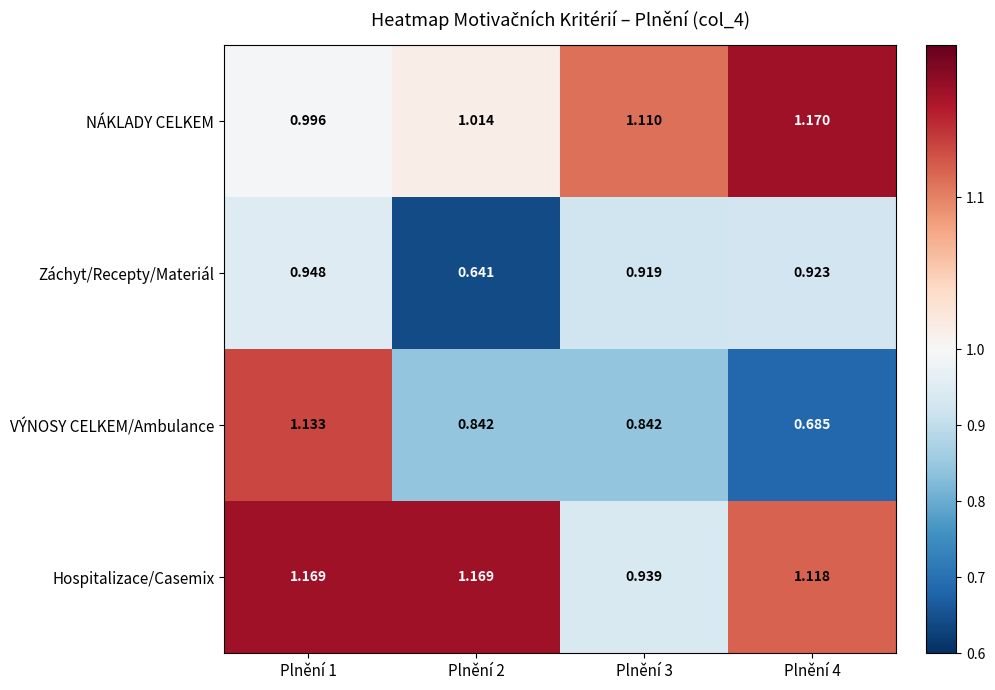

List the series in order of their peak value, lowest first.

Záchyt/Recepty/Materiál, VÝNOSY CELKEM/Ambulance, Hospitalizace/Casemix, NÁKLADY CELKEM